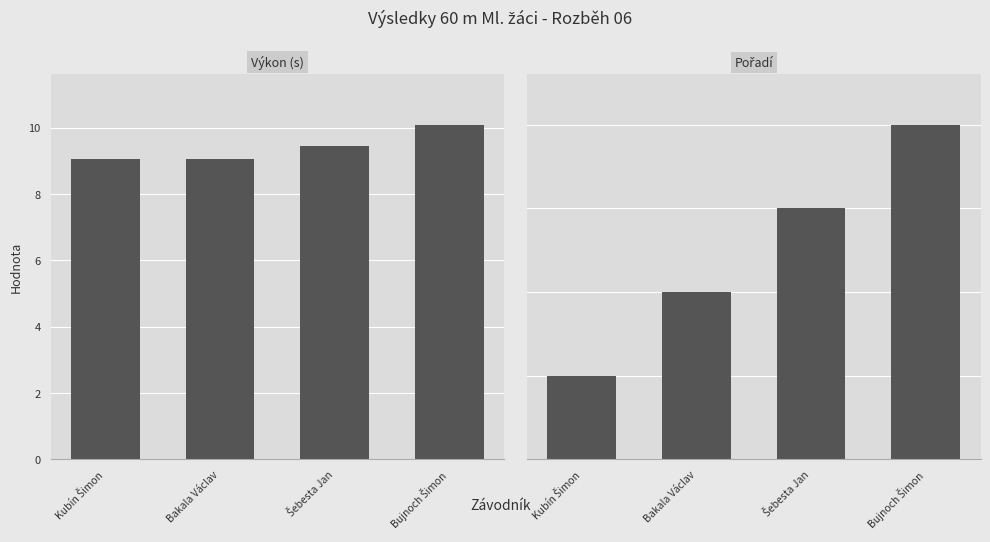

The Výkon (s) series shows 10.1 at Bujnoch Šimon. True or false?

True